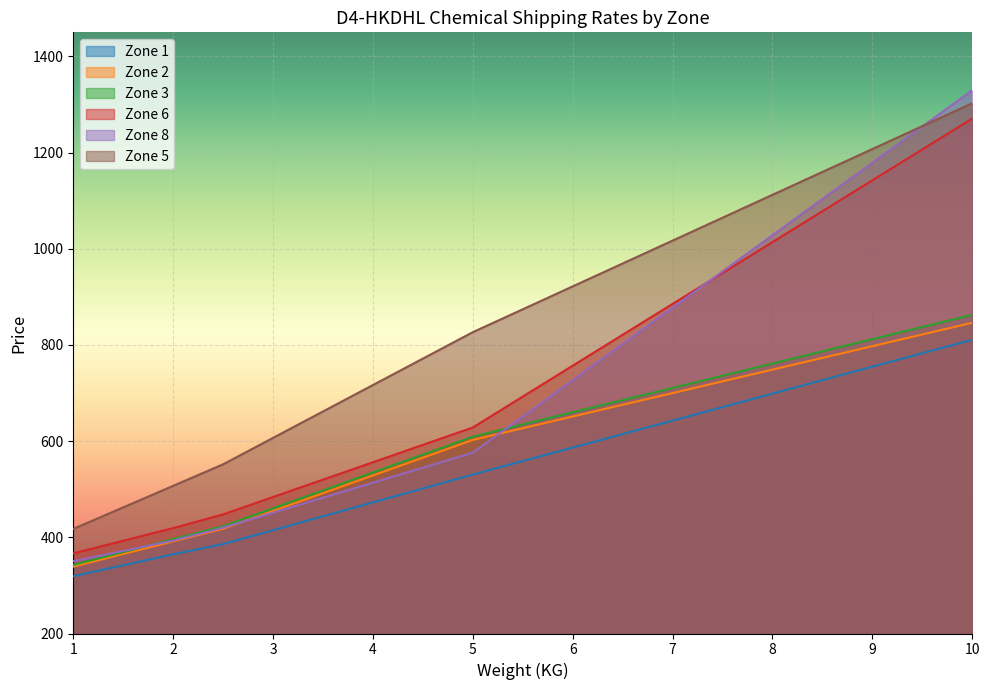

Which series has the largest range (max minus min)?

Zone 8